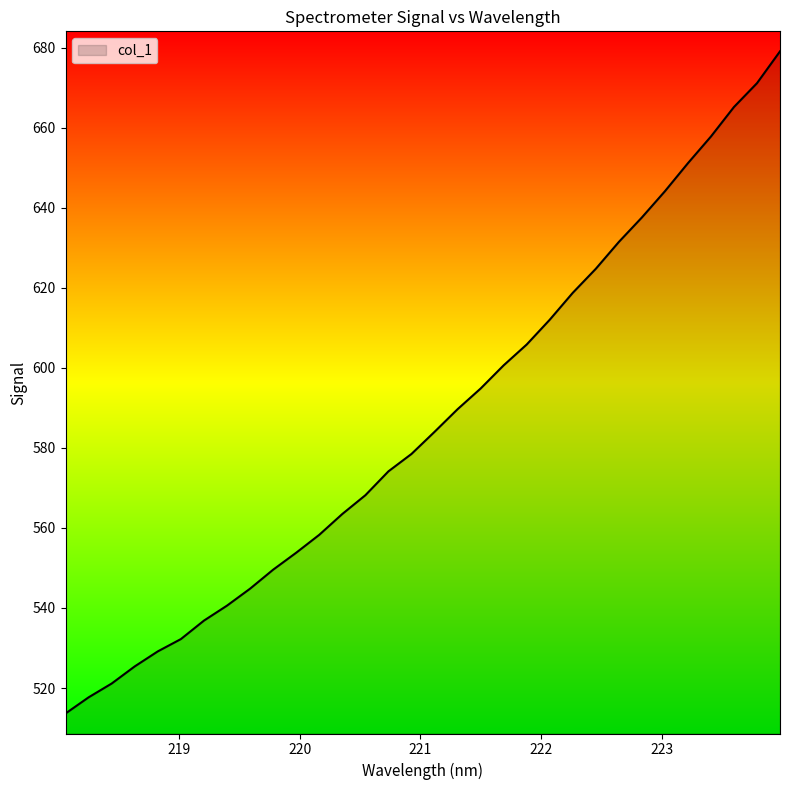

What is the smallest value displayed?

513.6